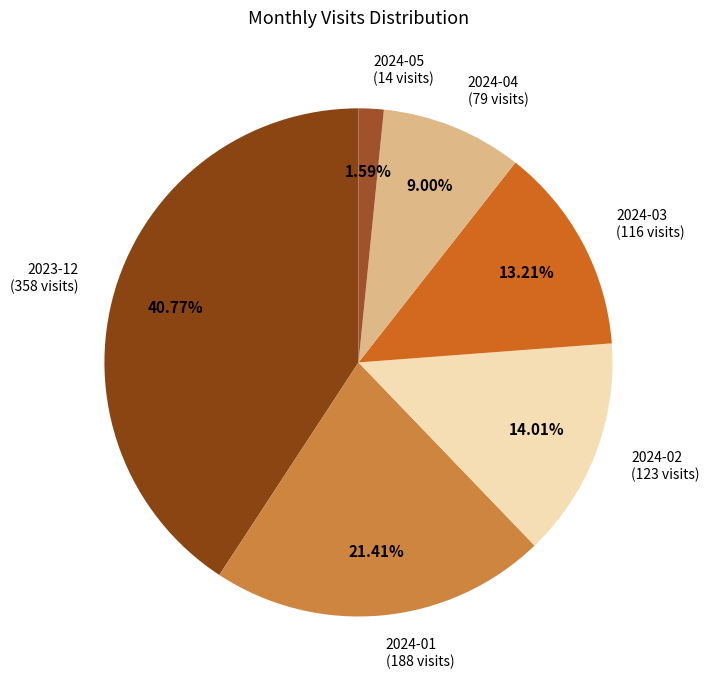

Rank the categories by value from lowest to highest.

2024-05, 2024-04, 2024-03, 2024-02, 2024-01, 2023-12